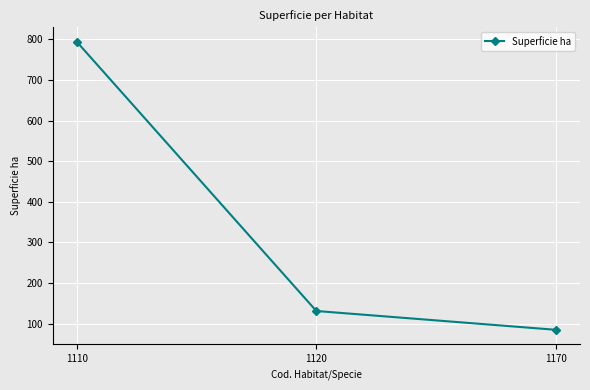

What is the value of the 1st point from the left?

794.2